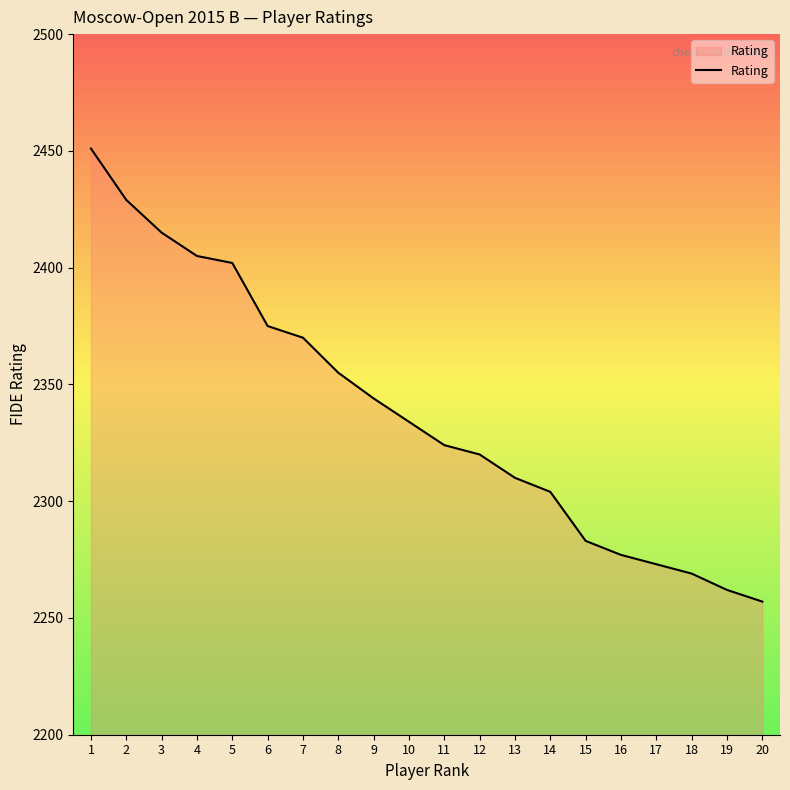

What is the change in value from 14 to 16?

-27